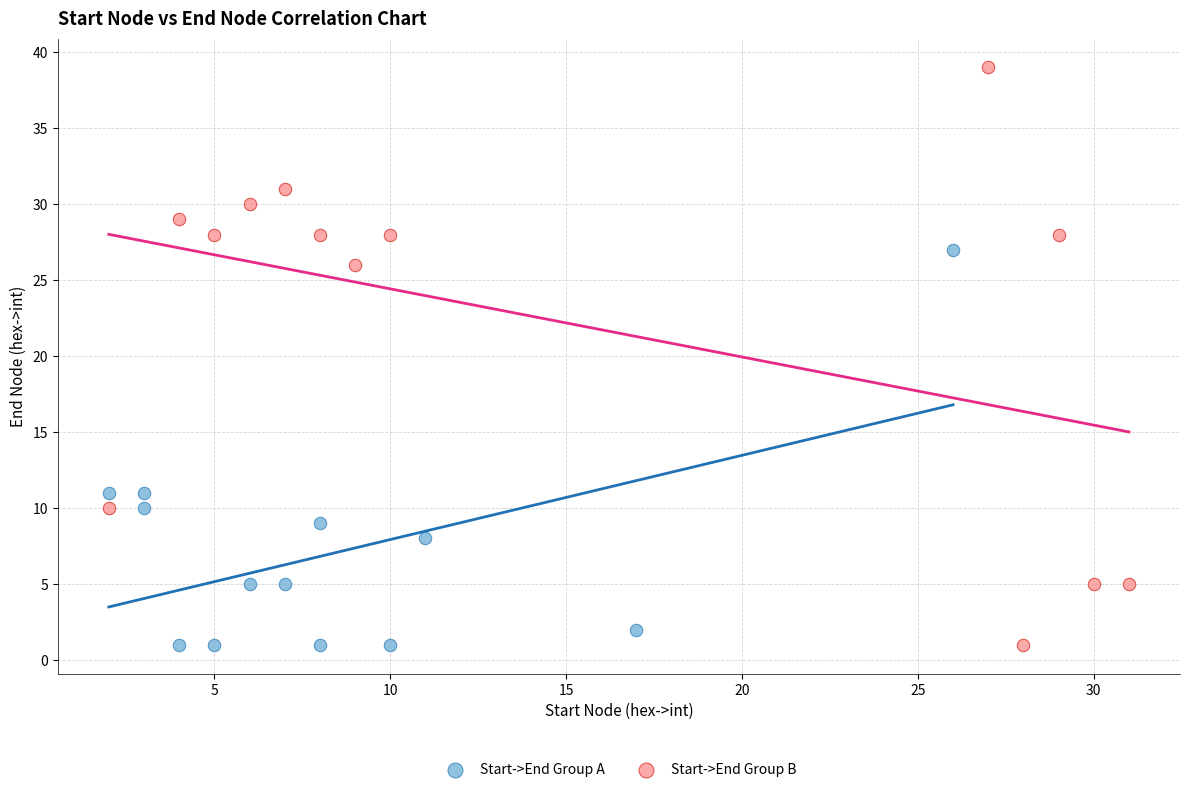

Which series reaches the maximum Y coordinate?

Start->End Group B